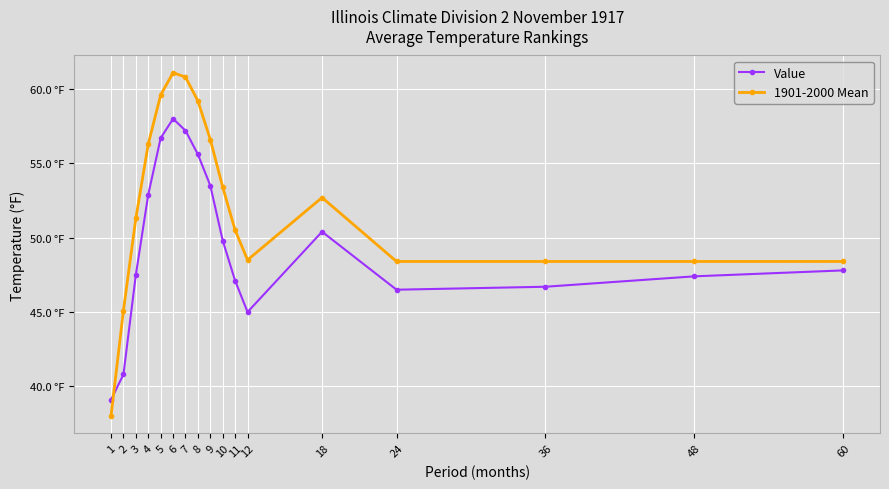

Rank the series by their maximum value, from lowest to highest.

Value, 1901-2000 Mean